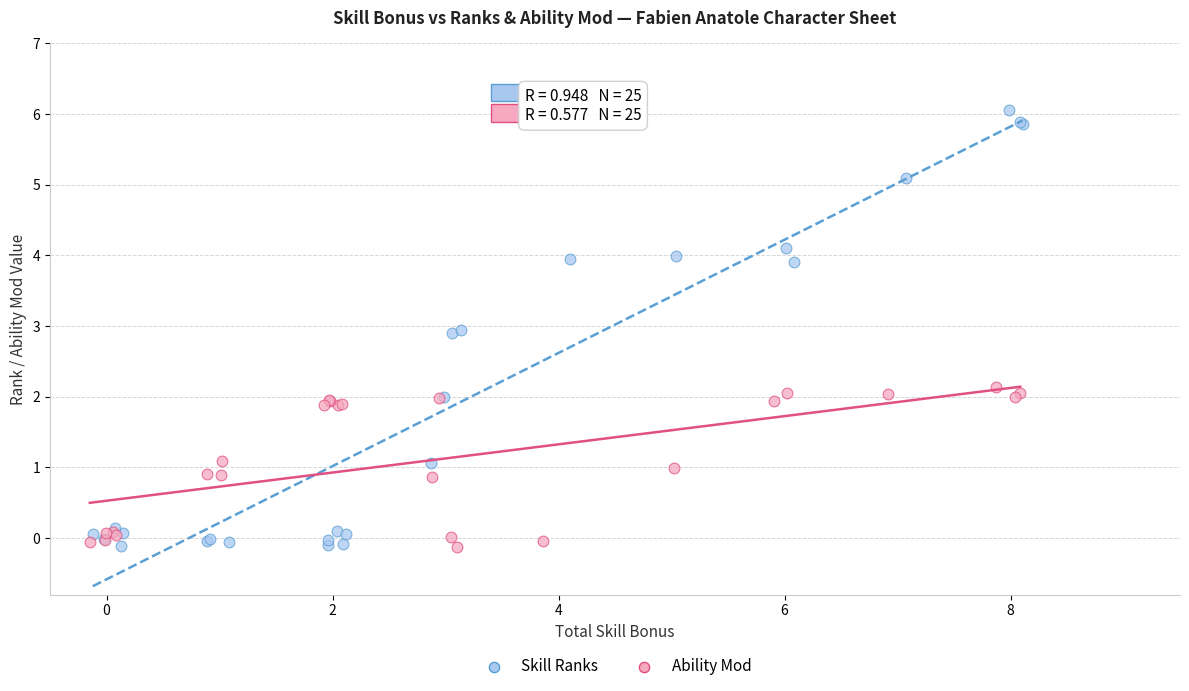

Which series has the widest spread of Y values?

Skill Ranks